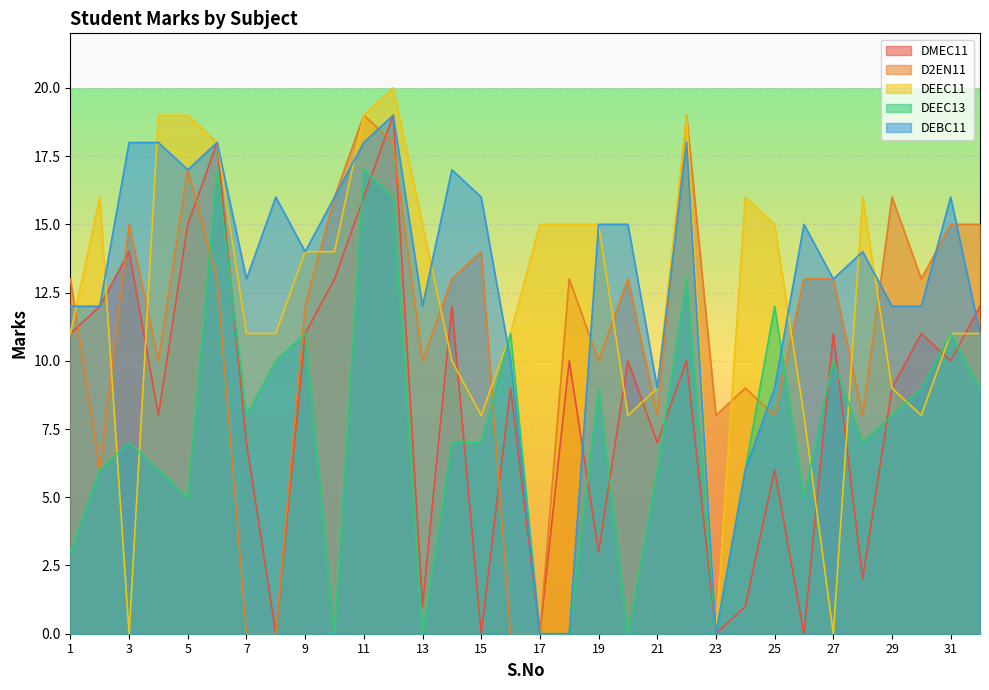

Rank the series at 30 from lowest to highest value.

DEEC11, DEEC13, DMEC11, DEBC11, D2EN11